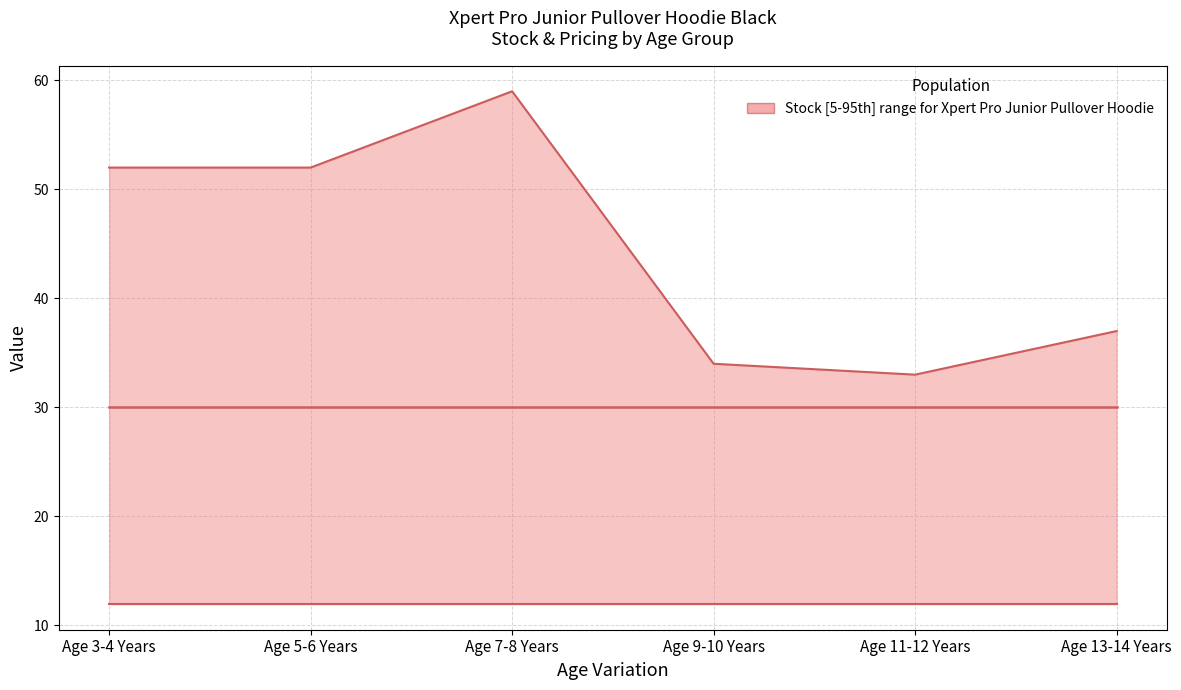

How many lines are shown in the chart?

2